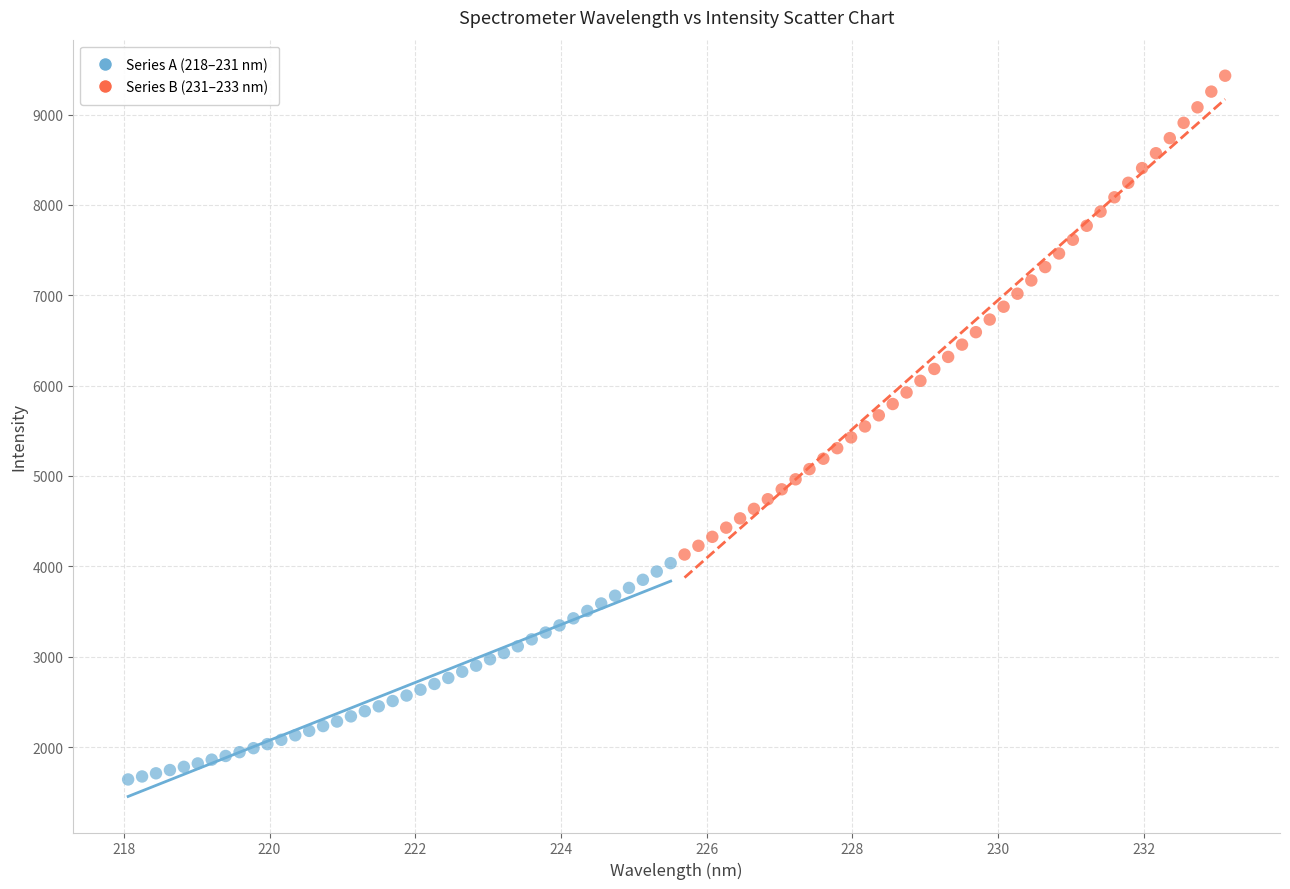

Which series has the largest Y range (max minus min)?

Series B (231–233 nm)